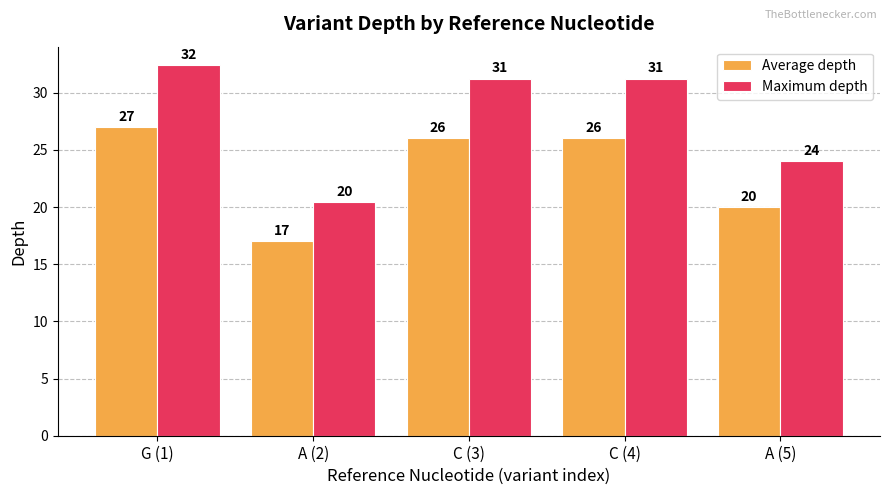

What is the average value of the Average depth series?

23.2